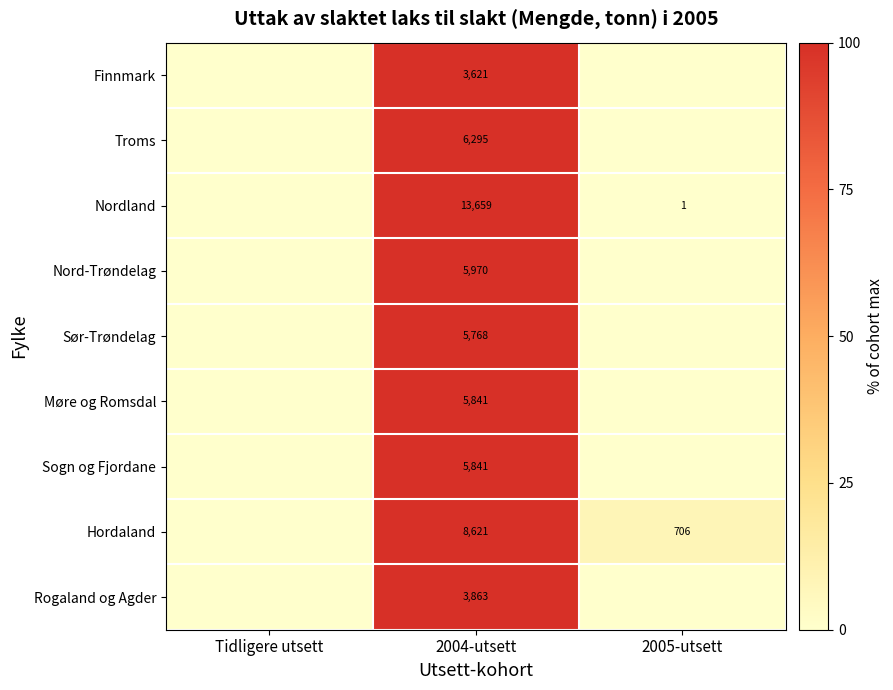

What is the spread (max minus min) of values at 2004-utsett?

10038